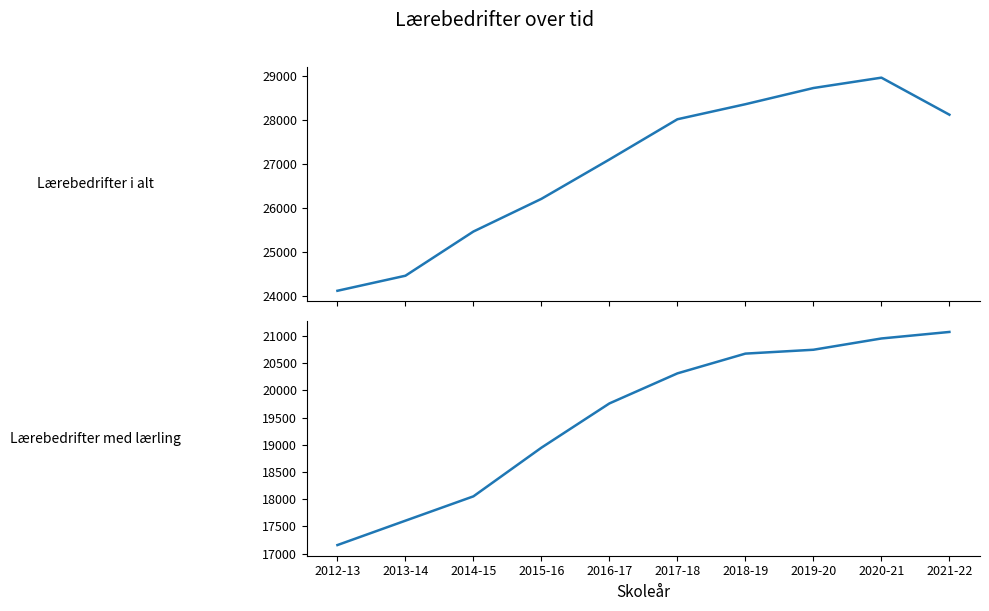

What is the difference between the second highest and second lowest values in the Lærebedrifter med lærling series?

3347